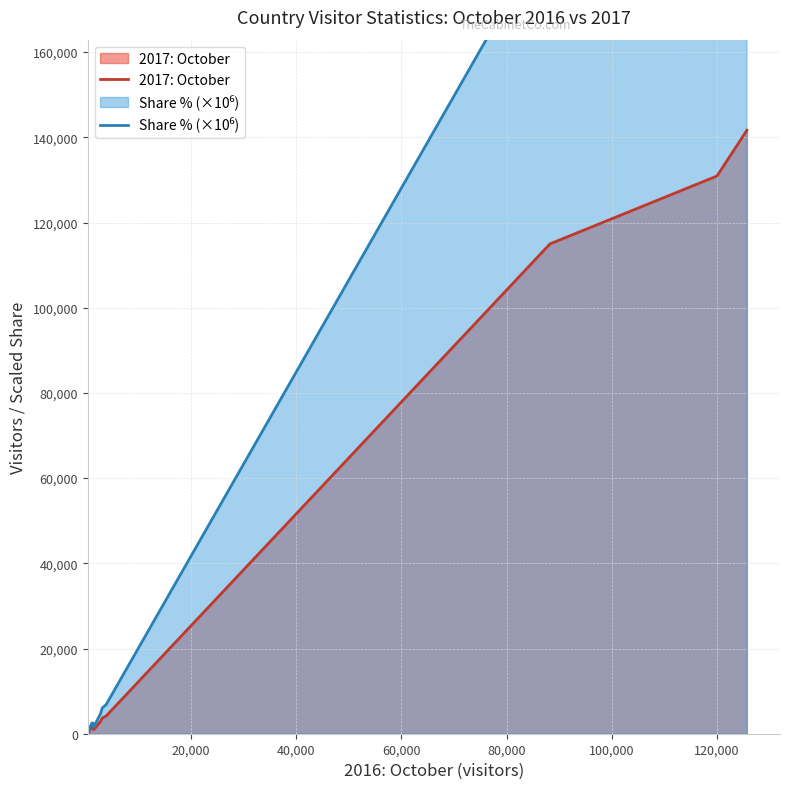

True or false: 2017: October and Share % (×10⁶) intersect in this chart.

False